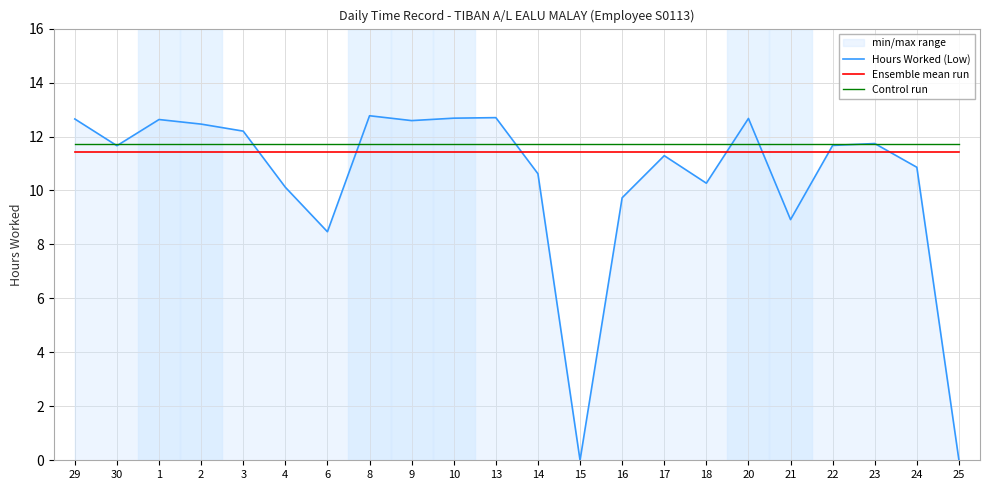

Between 13 and 29, which is larger?

13